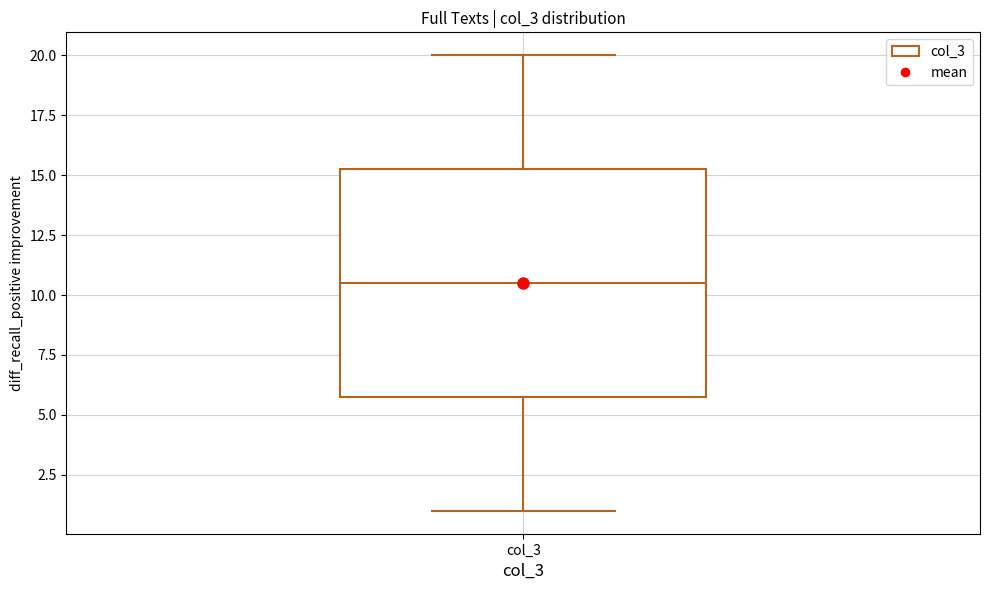

Transcribe this box plot: give where the median line is, the range the box spans, and where the two whiskers end, as read against the y-axis. The values are not printed on the chart, so give them approximately, as read against the axis.

median 10.5, box 6.0 to 15.5, whiskers 1.0 to 20.0